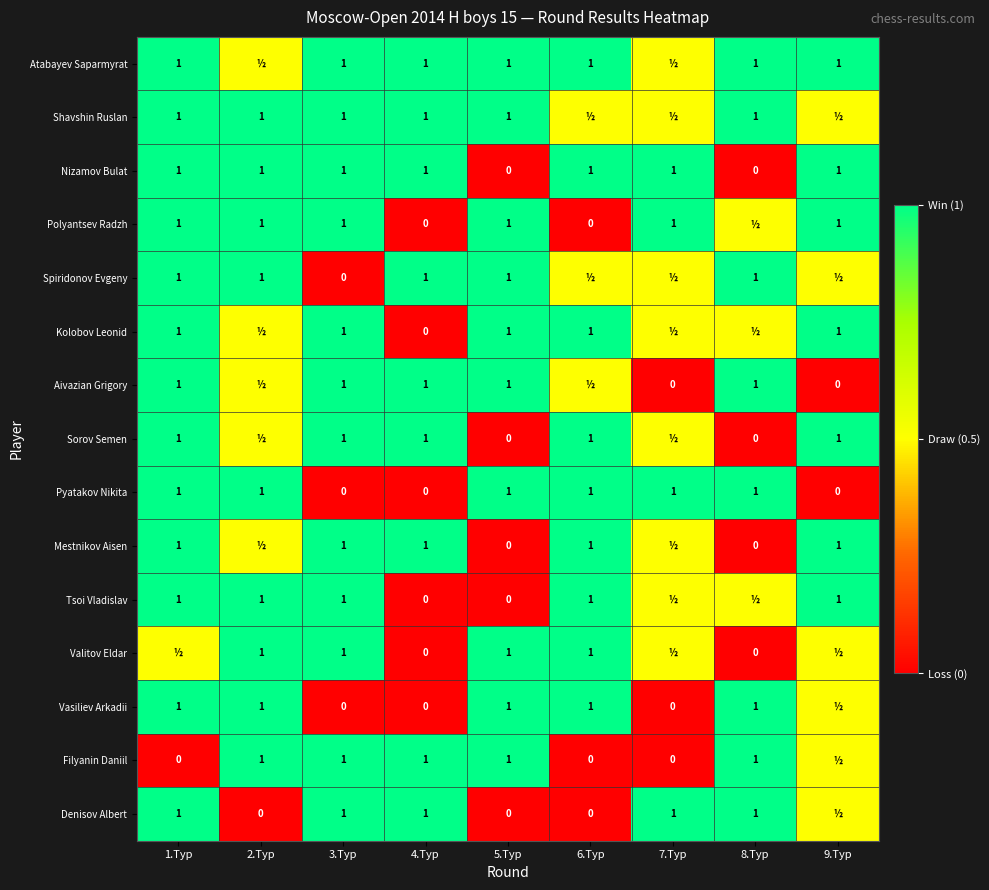

What is the total value across all series at 8.Тур?

9.5